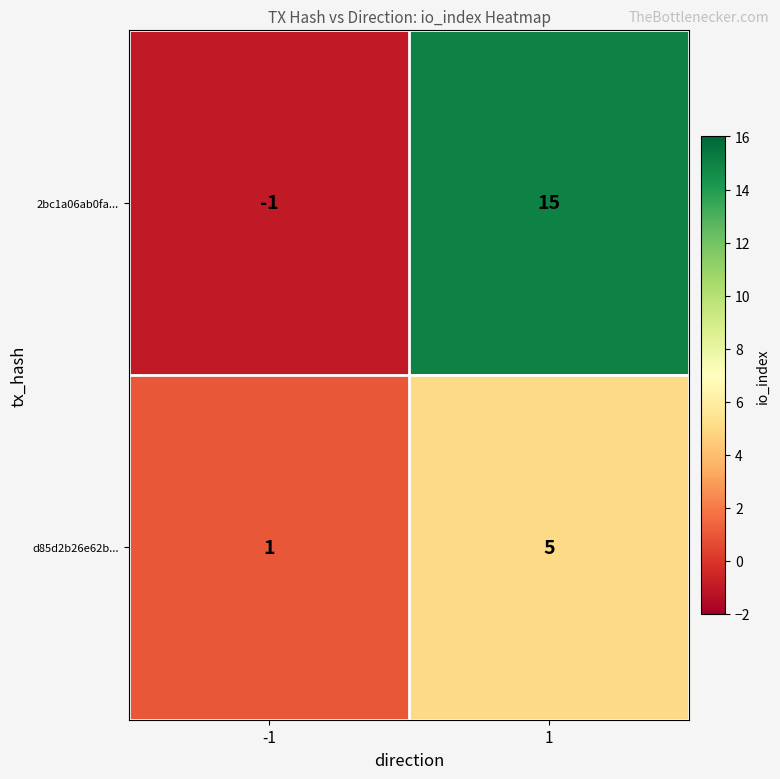

The 2bc1a06ab0fa... series shows -1 at -1. True or false?

True